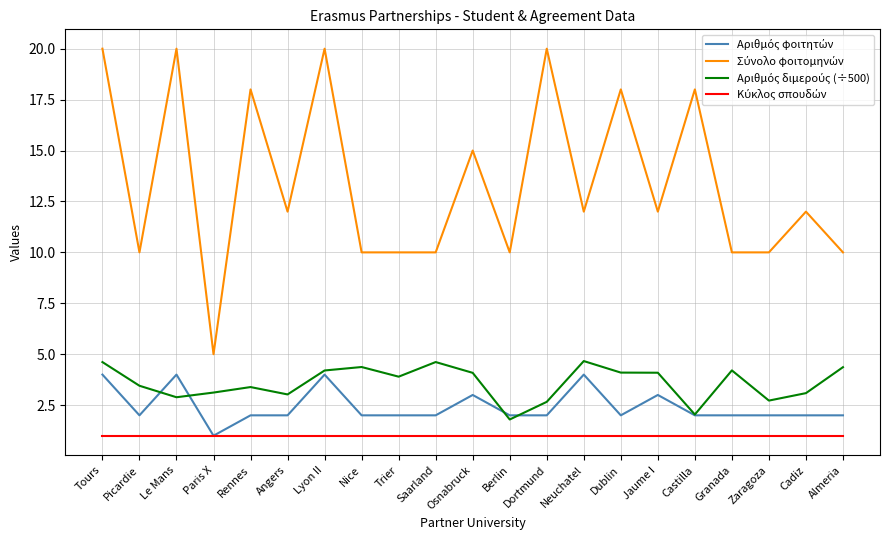

Count the number of data series in this chart.

4